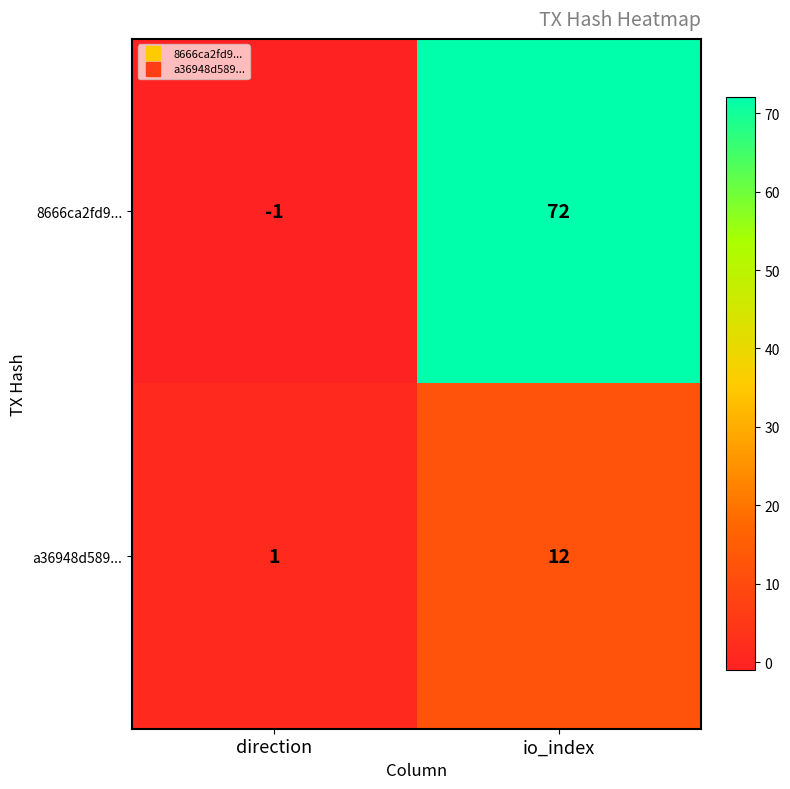

What is the sum of all a36948d589... values?

13